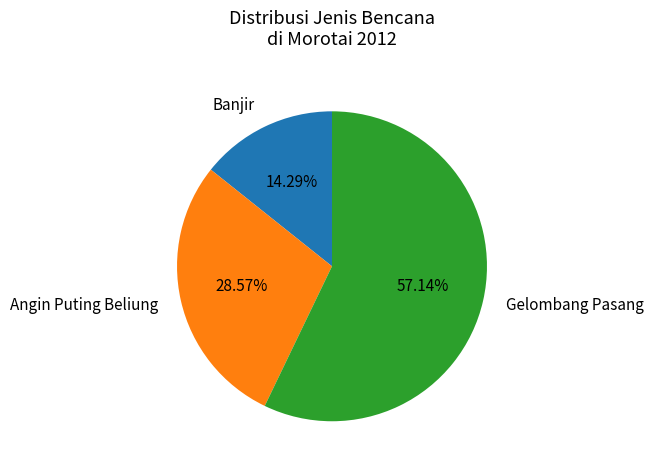

The Banjir slice represents 14% of the pie. True or false?

True